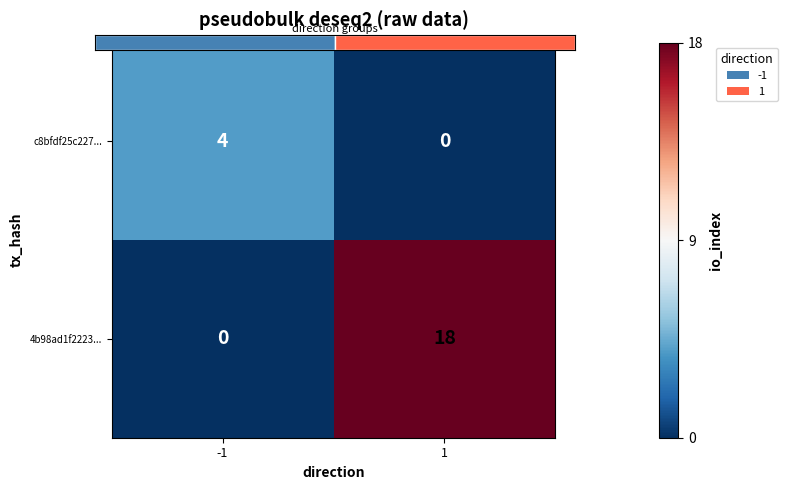

What is the difference between the maximum and minimum values in the 4b98ad1f2223... series?

18